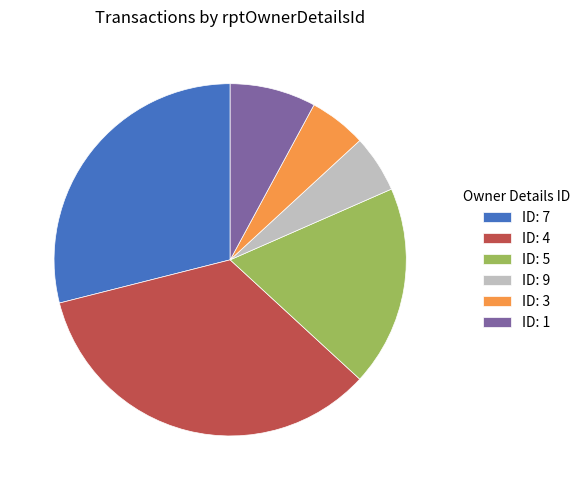

The ID: 7 slice represents 17% of the pie. True or false?

False